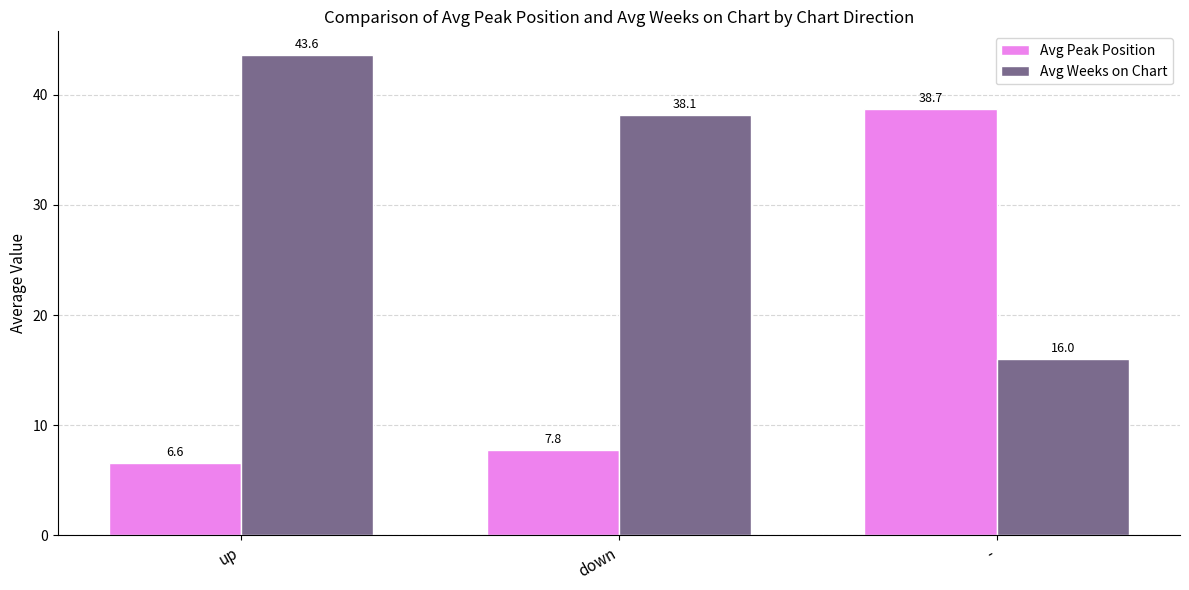

At which label does Avg Weeks on Chart first exceed 38?

up